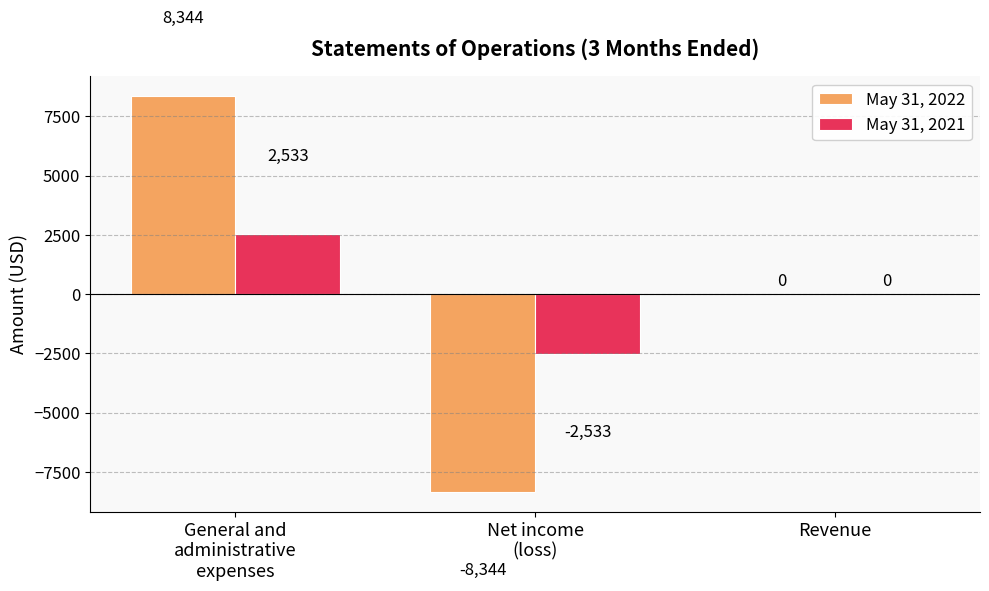

What is the maximum value shown in the chart?

8344